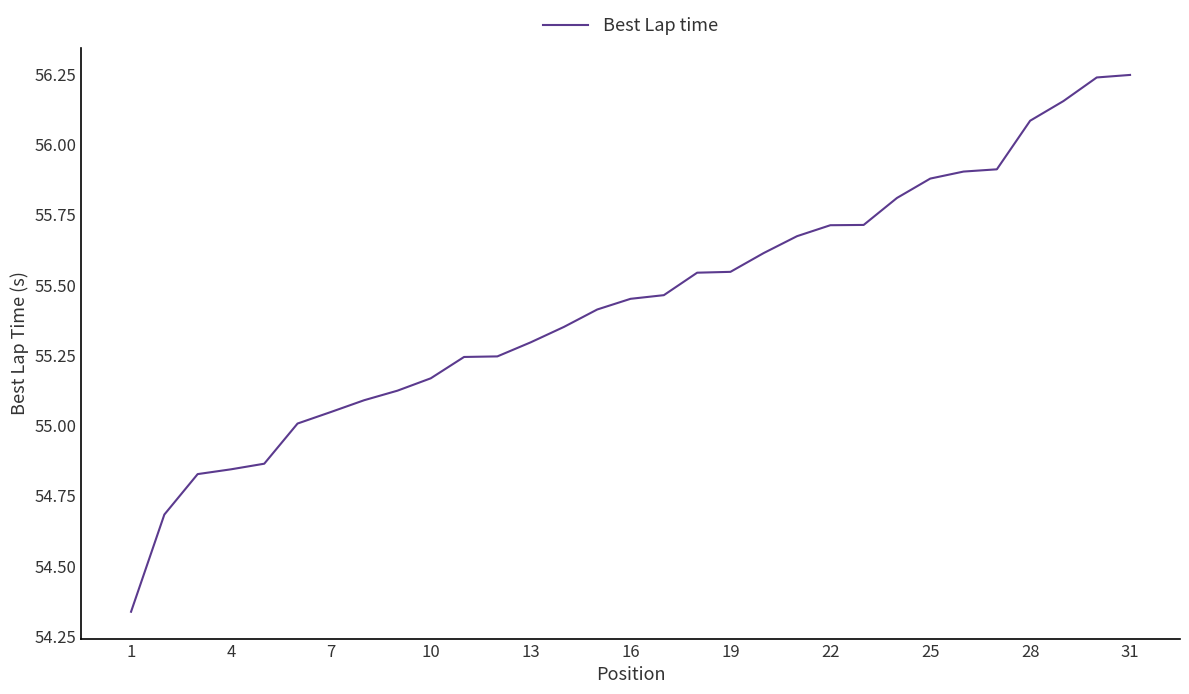

Read the value at 13.

55.3